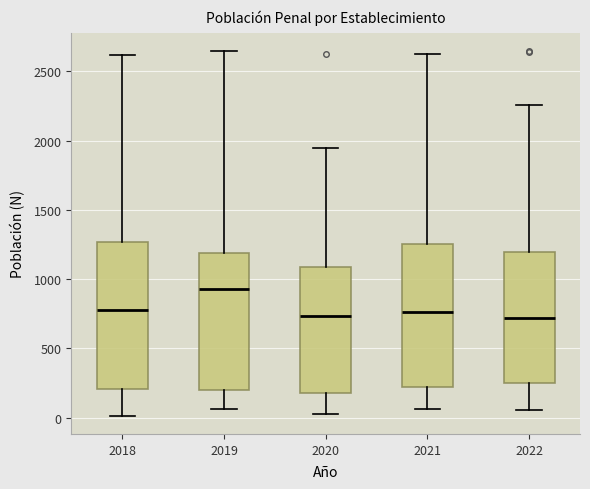

Reading left to right, transcribe this box plot: for each box, give where its median line is, the range the box spans, and where its two whiskers end, as read against the y-axis. The values are not printed on the chart, so give them approximately, as read against the axis.

2018: median 800, box 200 to 1250, whiskers 0 to 2600
2019: median 950, box 200 to 1200, whiskers 50 to 2650
2020: median 750, box 200 to 1100, whiskers 50 to 1950
2021: median 750, box 200 to 1250, whiskers 50 to 2650
2022: median 700, box 250 to 1200, whiskers 50 to 2250